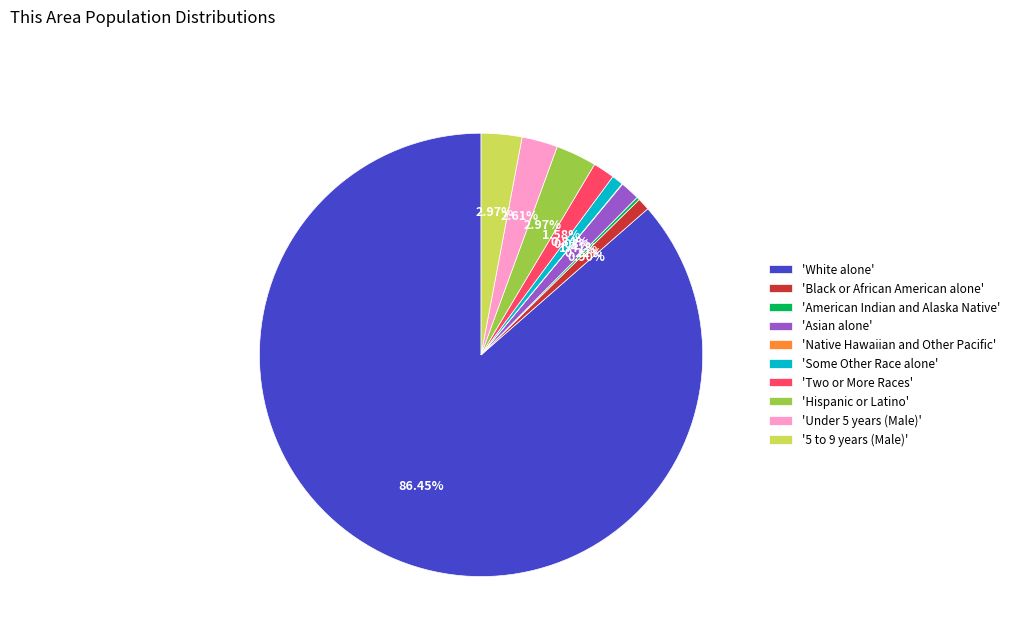

Which slice represents more than half of the pie?

'White alone'